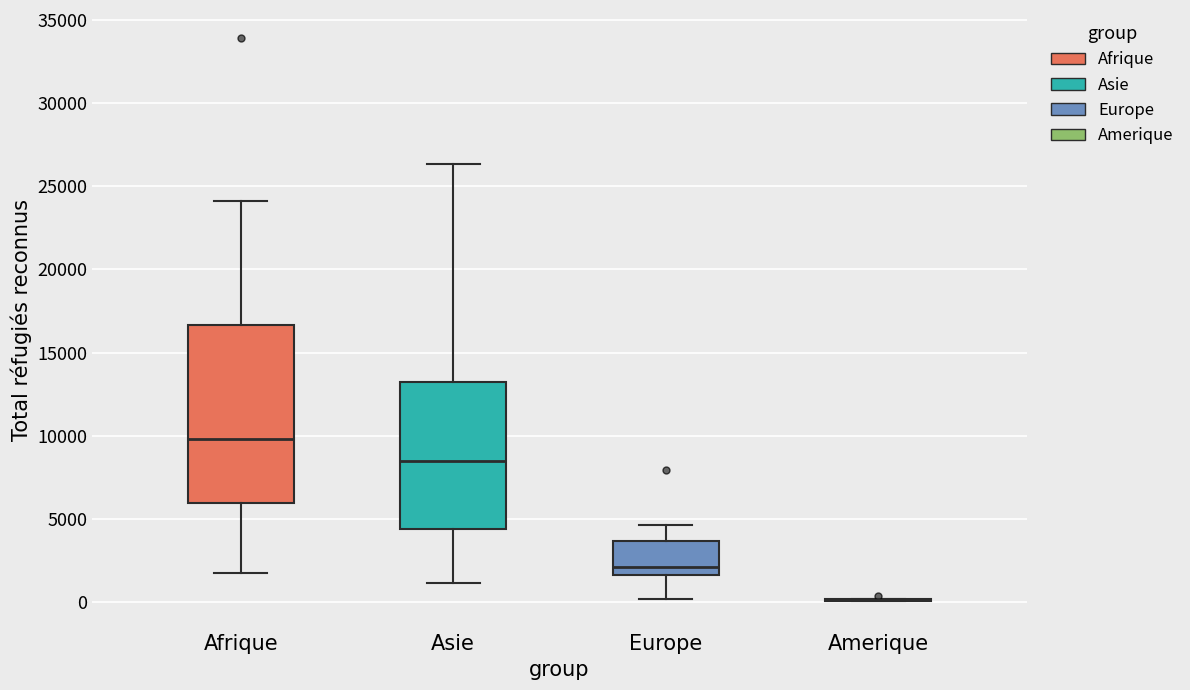

Reading left to right, transcribe this box plot: for each box, give where its median line is, the range the box spans, and where its two whiskers end, as read against the y-axis. The values are not printed on the chart, so give them approximately, as read against the axis.

Afrique: median 10000, box 6000 to 16500, whiskers 1500 to 24000
Asie: median 8500, box 4500 to 13000, whiskers 1000 to 26500
Europe: median 2000, box 1500 to 3500, whiskers 0 to 4500
Amerique: box collapsed to a line at 0, whiskers 0 to 0